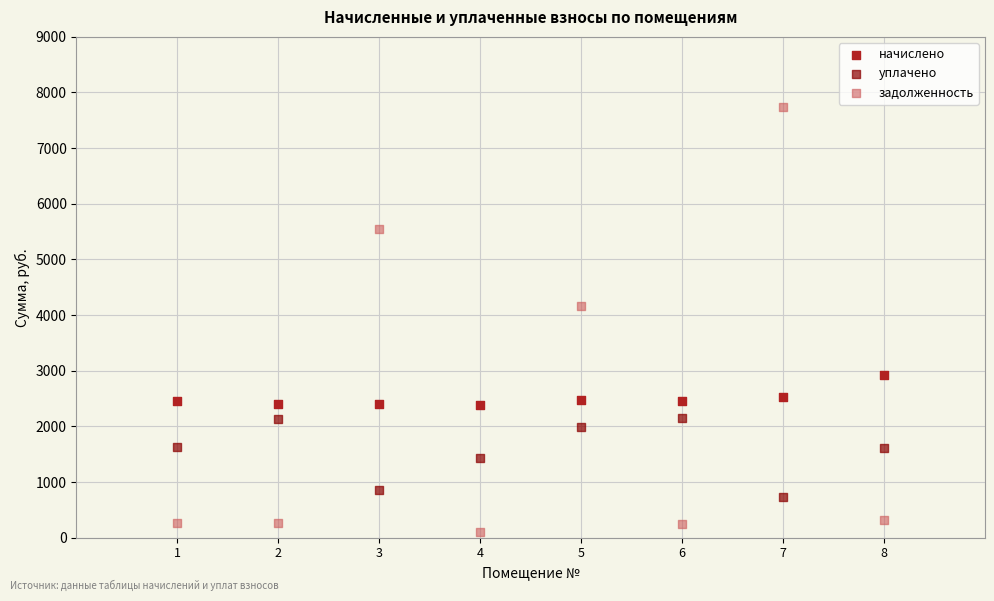

Which series contains the lowest Y value?

задолженность